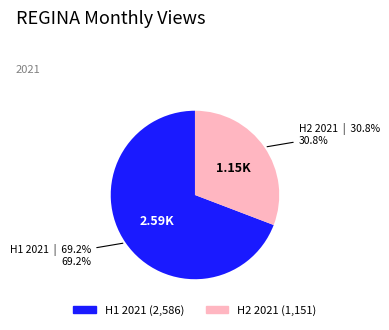

Is there a majority slice in this chart?

Yes